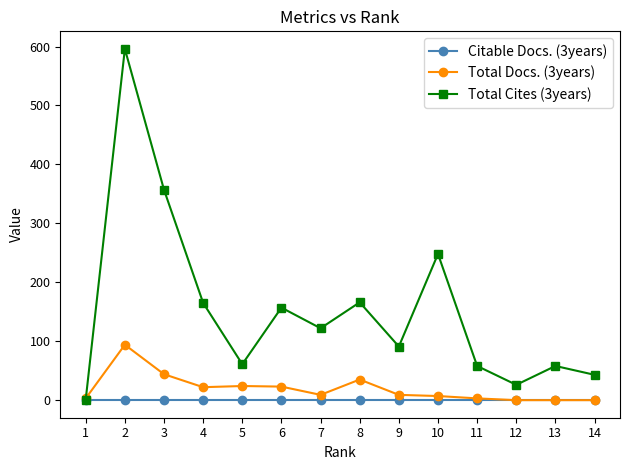

Rank the series by their maximum value, from lowest to highest.

Citable Docs. (3years), Total Docs. (3years), Total Cites (3years)